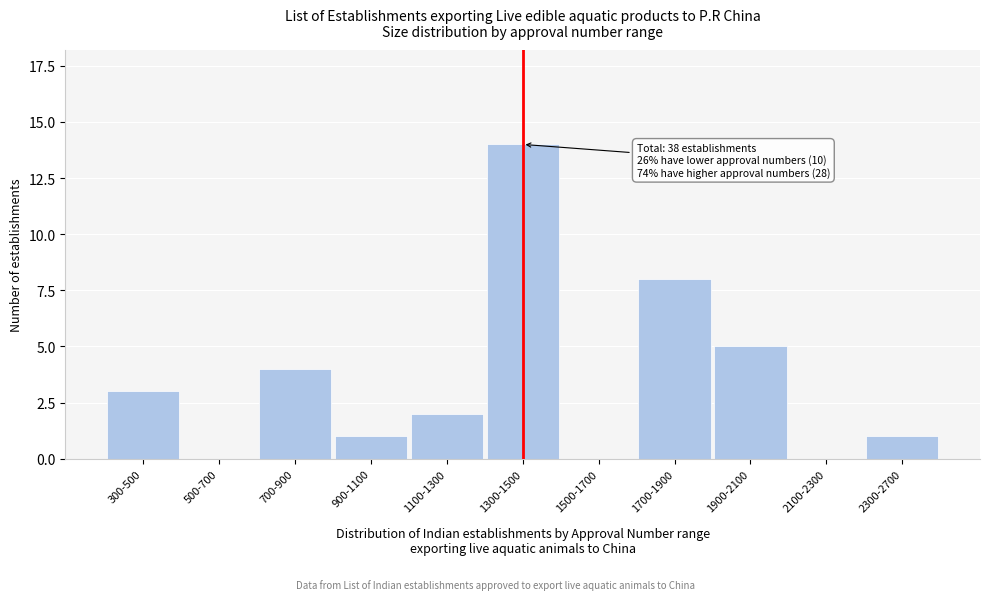

Reading left to right, list all the values displayed in this chart.

300-500=3	500-700=0	700-900=4	900-1100=1	1100-1300=2	1300-1500=14	1500-1700=0	1700-1900=8	1900-2100=5	2100-2300=0	2300-2700=1